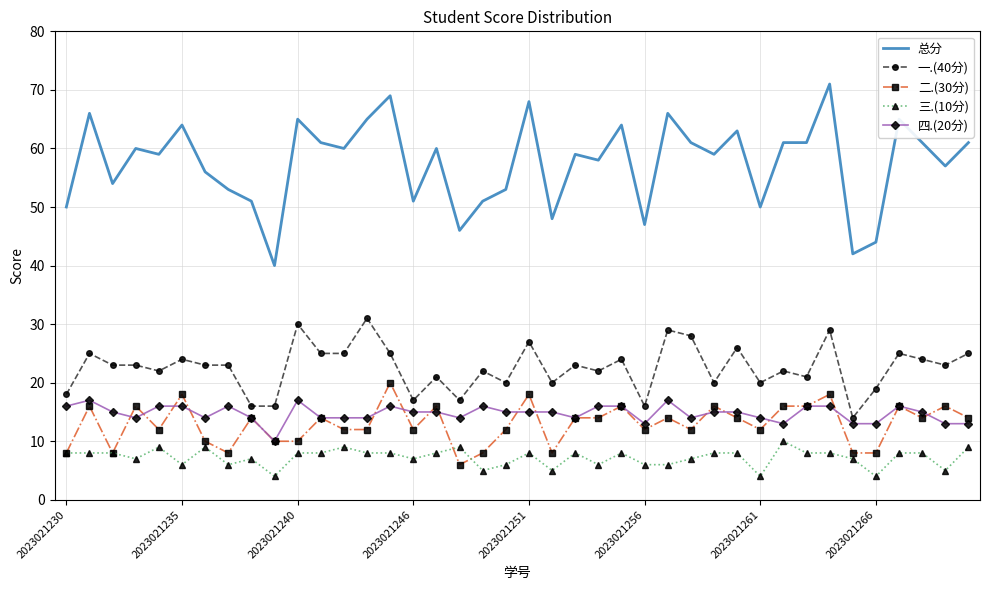

True or false: 总分 and 二.(30分) intersect in this chart.

False